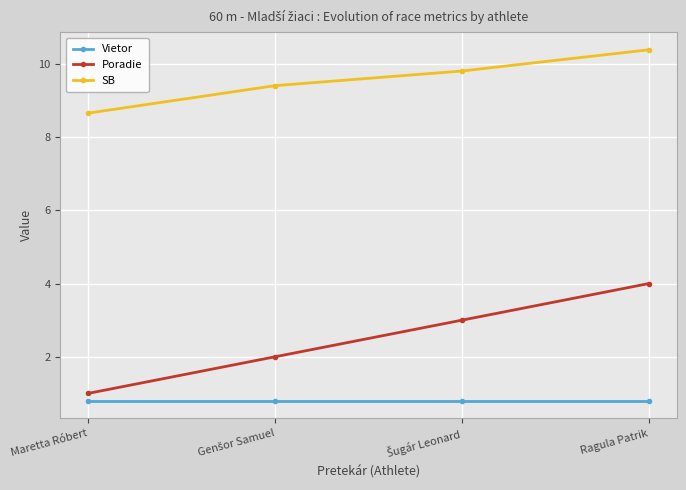

How many lines are shown in the chart?

3